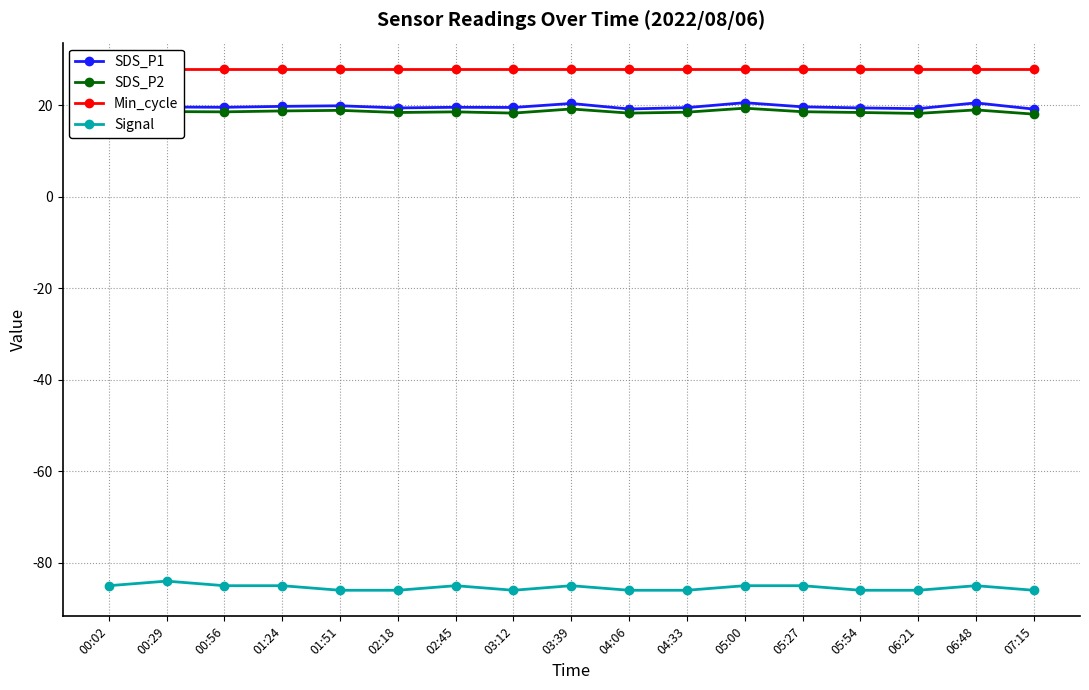

Reading left to right, extract all data points from this chart.

SDS_P1: 18.9	19.6	19.6	19.8	19.9	19.4	19.6	19.5	20.4	19.2	19.5	20.6	19.7	19.4	19.3	20.5	19.2
SDS_P2: 17.9	18.6	18.6	18.8	18.9	18.4	18.6	18.3	19.2	18.3	18.5	19.4	18.6	18.4	18.2	19.0	18.1
Min_cycle: 28.0	28.0	28.0	28.0	28.0	28.0	28.0	28.0	28.0	28.0	28.0	28.0	28.0	28.0	28.0	28.0	28.0
Signal: -85.0	-84.0	-85.0	-85.0	-86.0	-86.0	-85.0	-86.0	-85.0	-86.0	-86.0	-85.0	-85.0	-86.0	-86.0	-85.0	-86.0